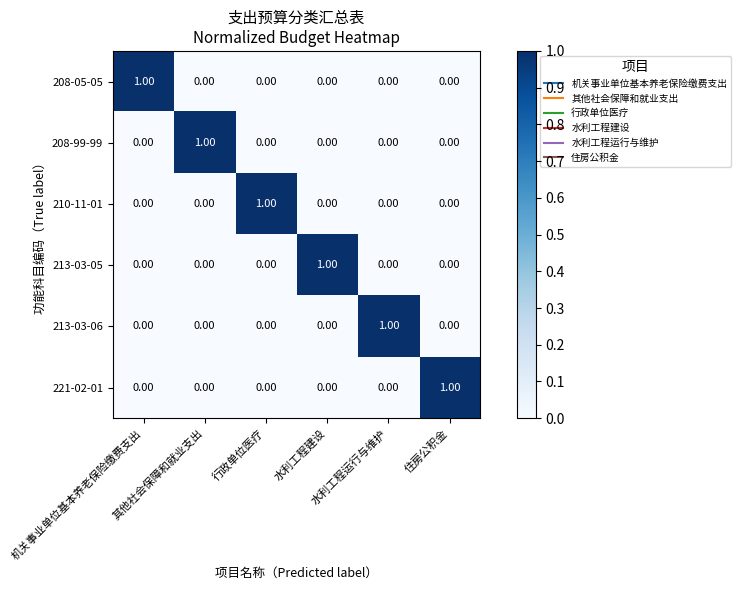

How many data points in 208-05-05 are above 0?

1